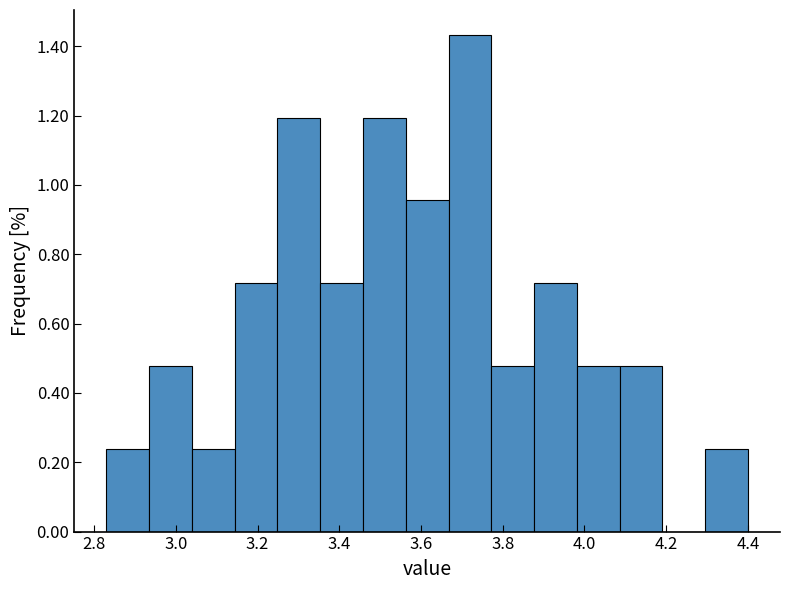

Which range on the x-axis has the tallest bar?

3.66 to 3.78